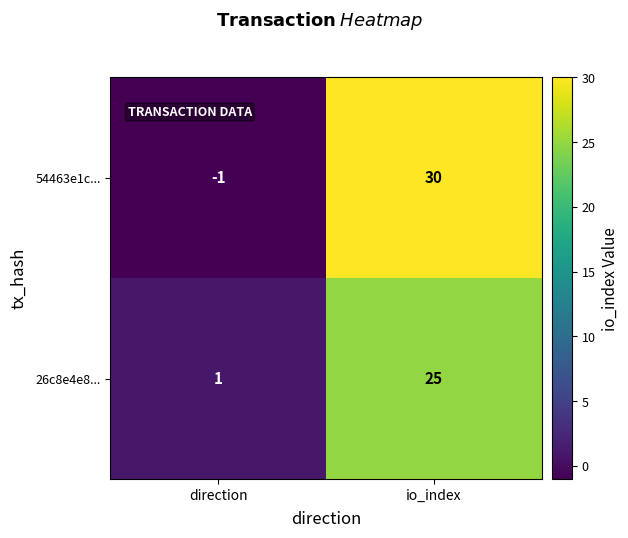

What is the spread (max minus min) of values at direction?

2